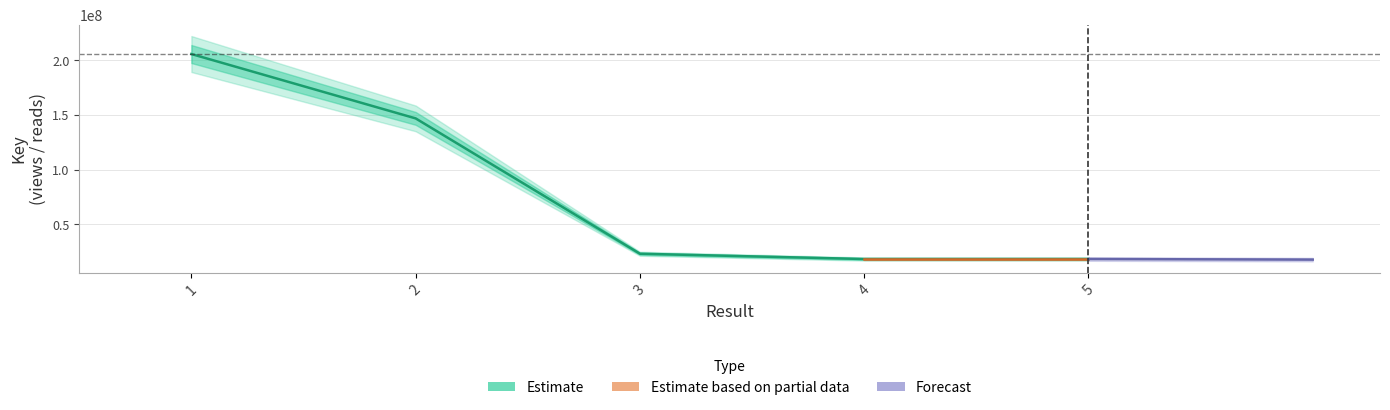

What is the smallest value displayed?

18328027